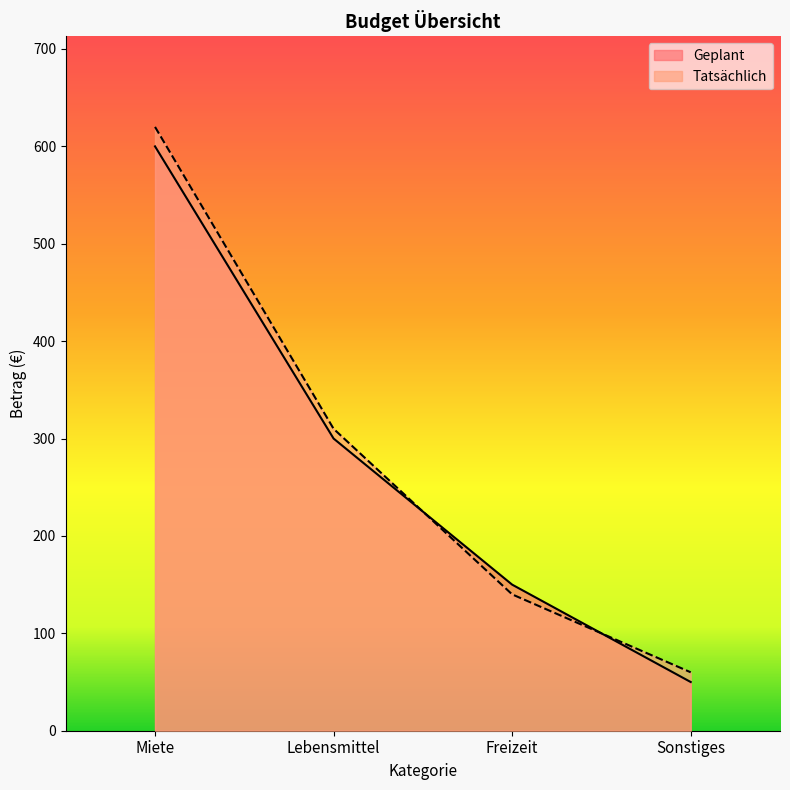

Reading right to left, extract all data points from this chart.

Geplant: Sonstiges=50	Freizeit=150	Lebensmittel=300	Miete=600
Tatsächlich: Sonstiges=60	Freizeit=140	Lebensmittel=310	Miete=620